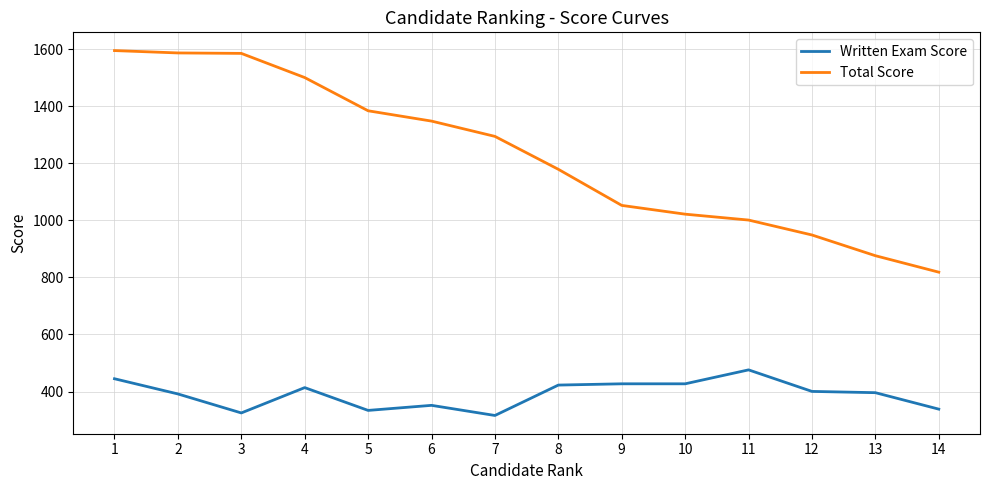

Is the value of Written Exam Score at 6 greater than the value of Total Score at 5?

No